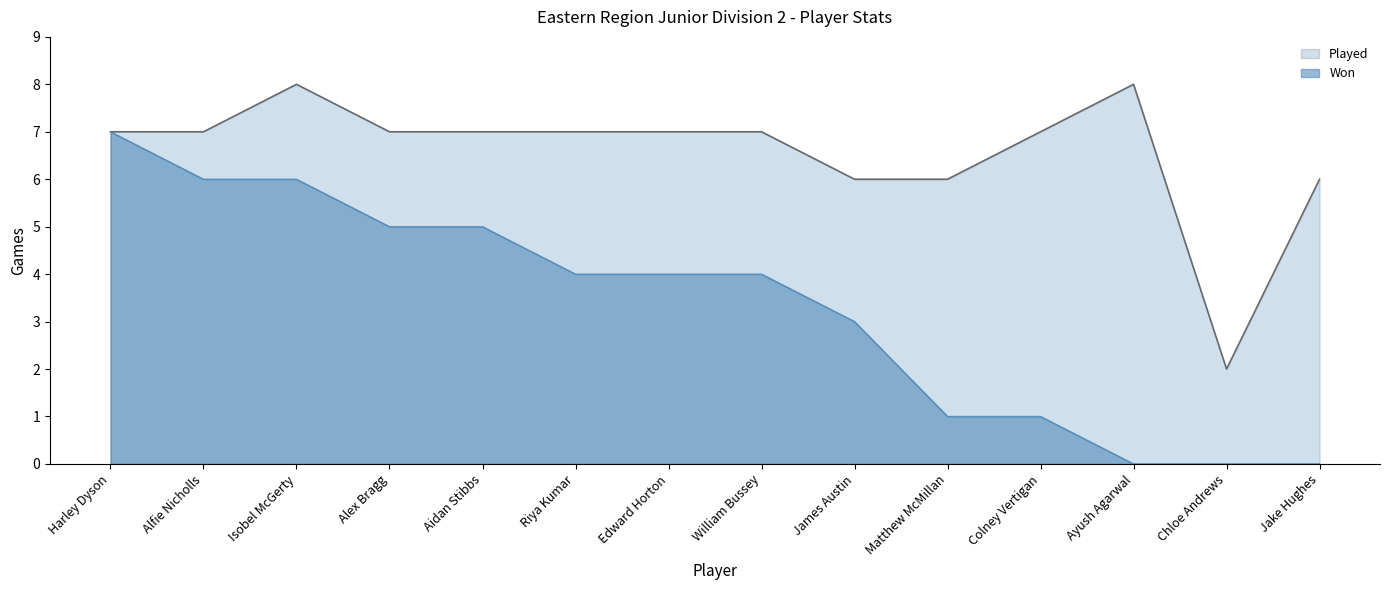

At which label is Won closest to 3?

James Austin